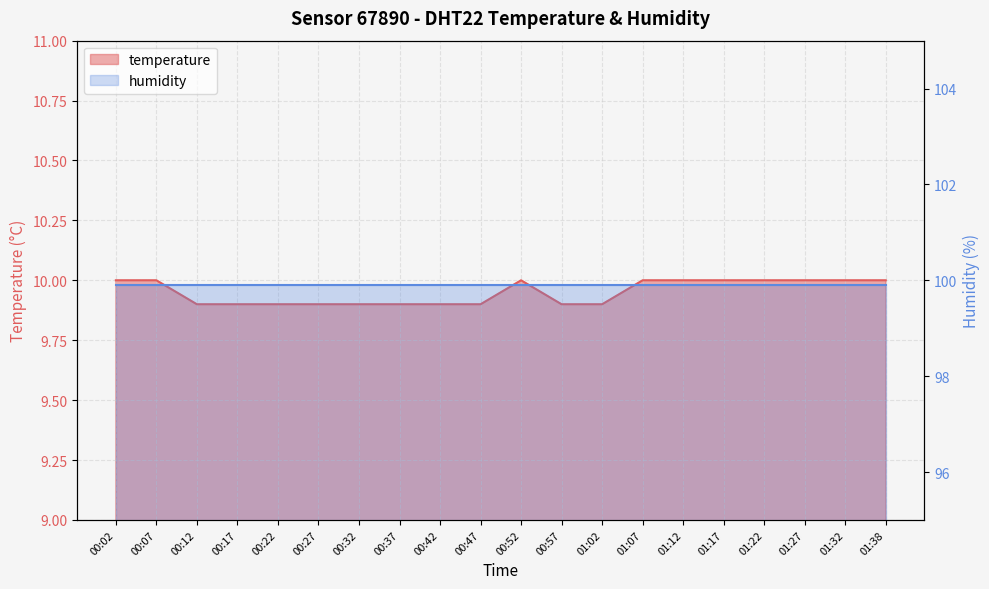

What is the label of the 14th point from the left?

01:07